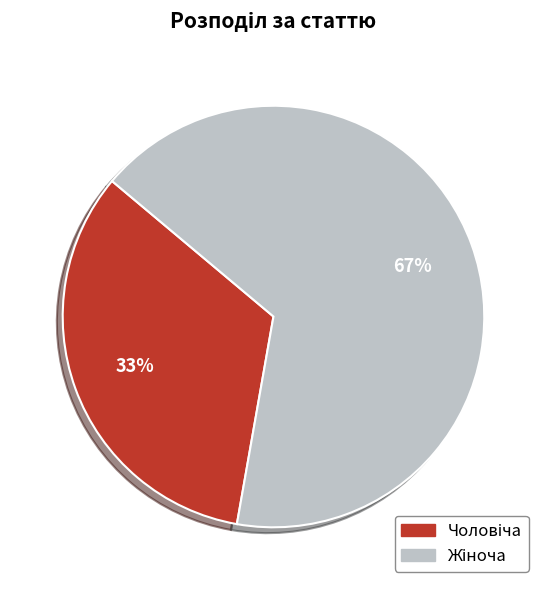

Does any single category account for the majority?

Yes